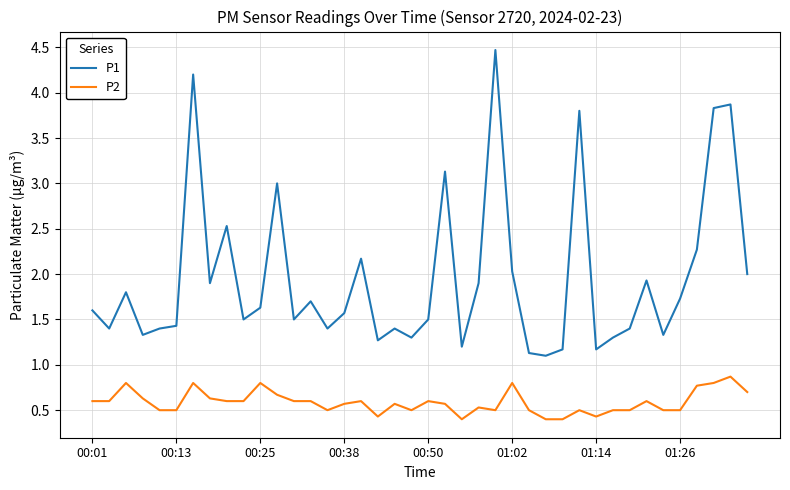

True or false: P1 and P2 intersect in this chart.

False